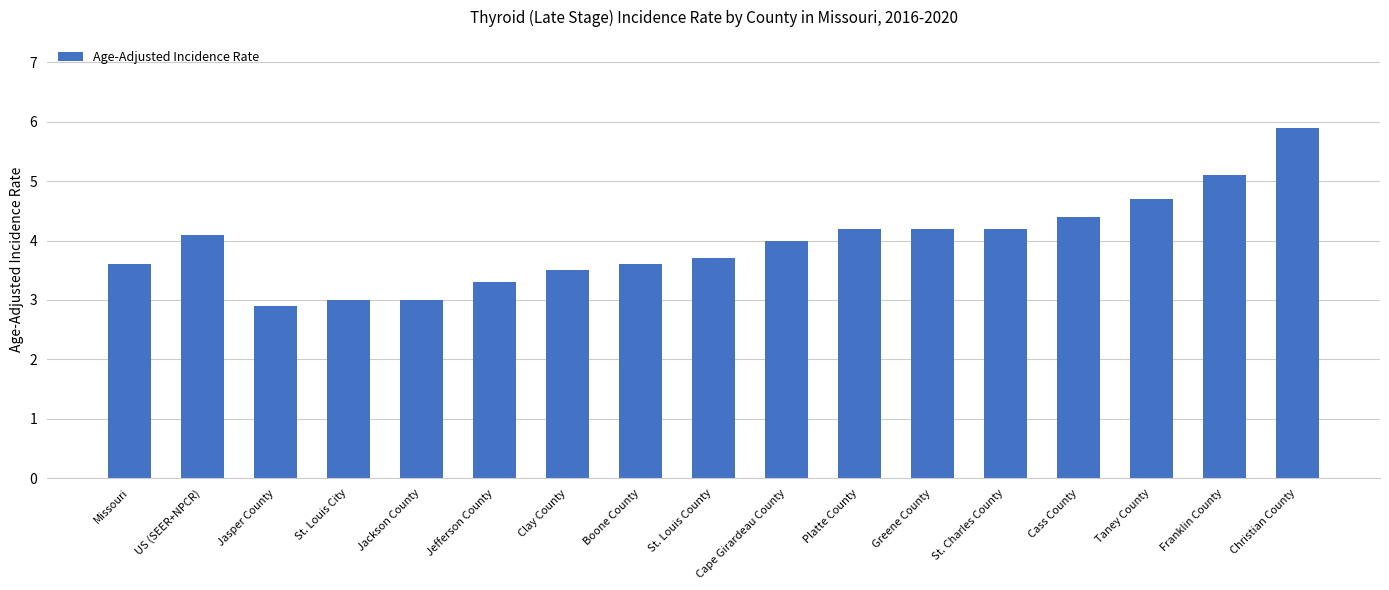

What is the label of the 11th bar from the left?

Platte County